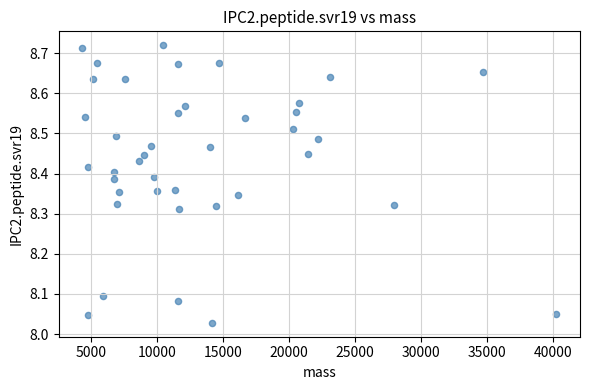

What is the range of Y values (max minus min)?

0.7